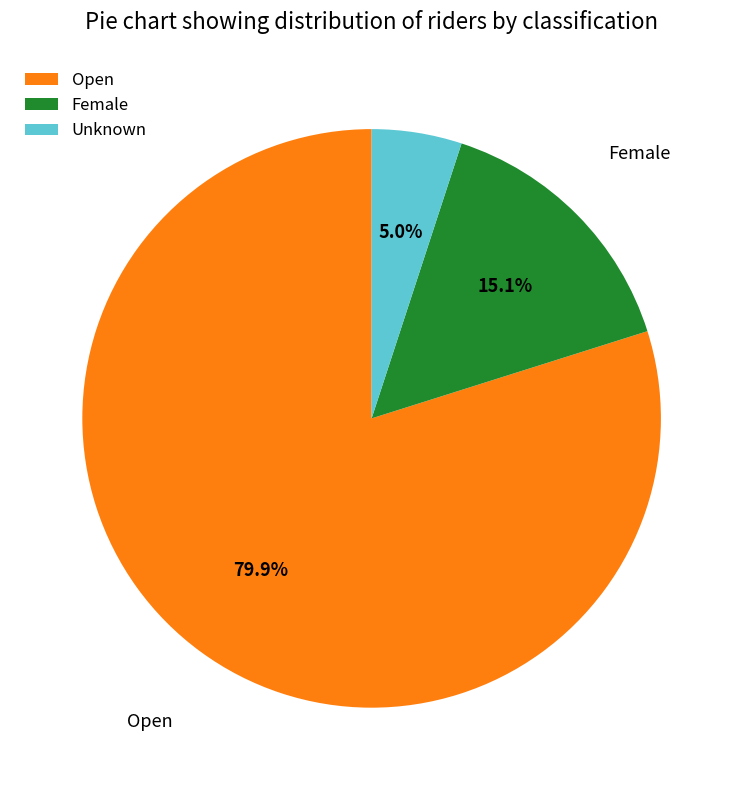

Count the number of slices in the pie.

3